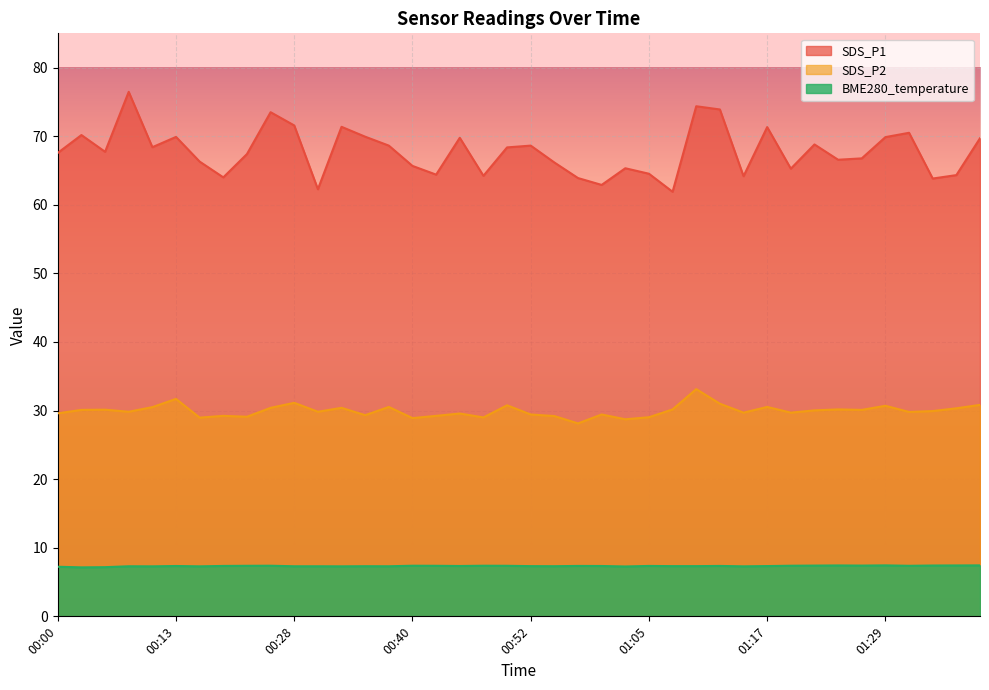

Rank the series at 01:29 from lowest to highest value.

BME280_temperature, SDS_P2, SDS_P1